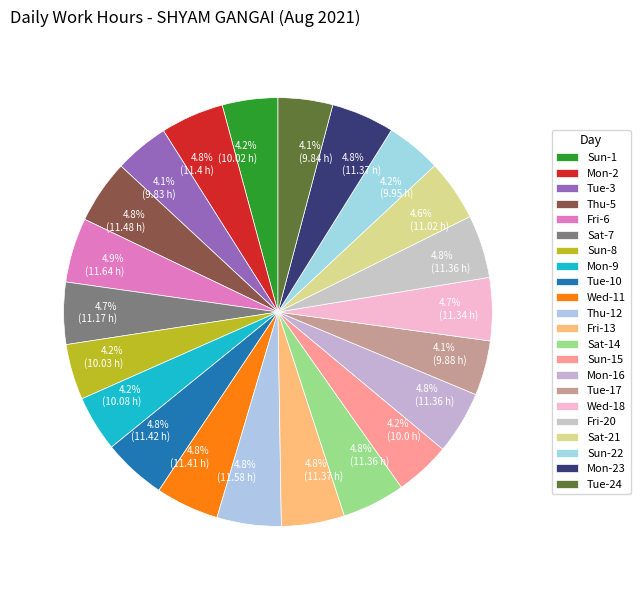

Is there a majority slice in this chart?

No